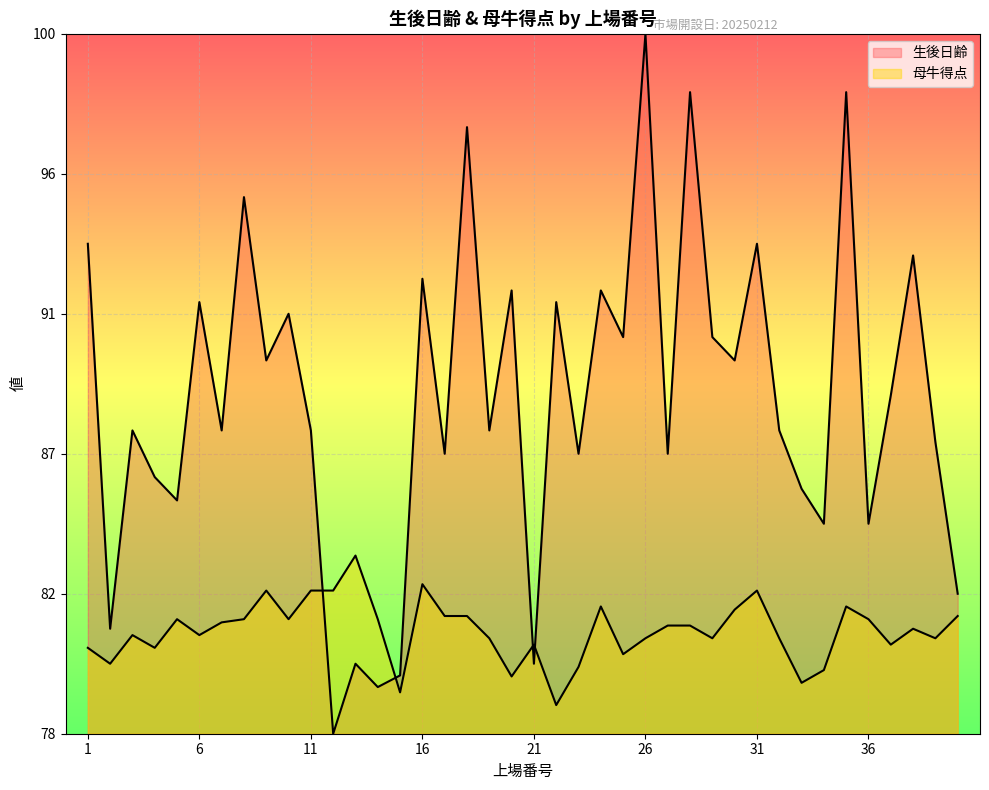

True or false: 母牛得点 has more than 1 interior local peaks.

True